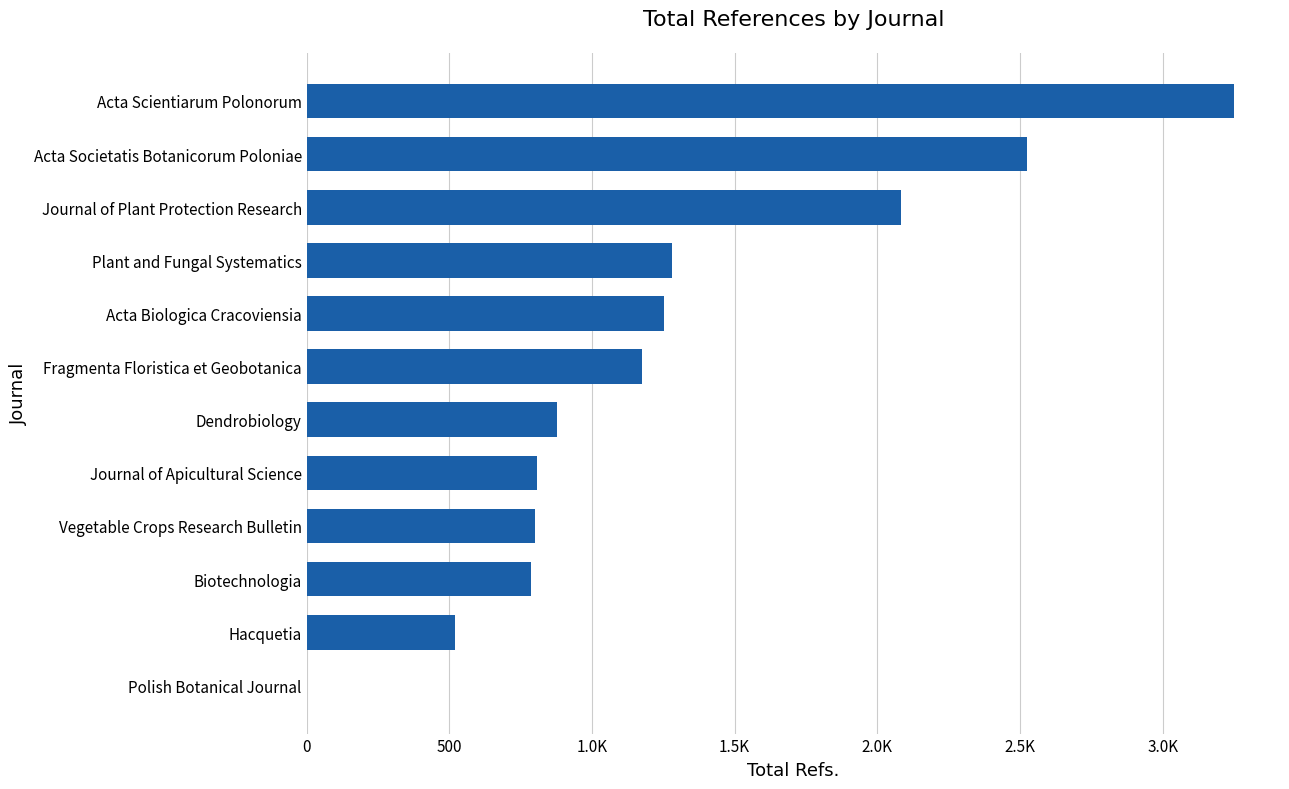

Does the chart contain stacked bars?

No